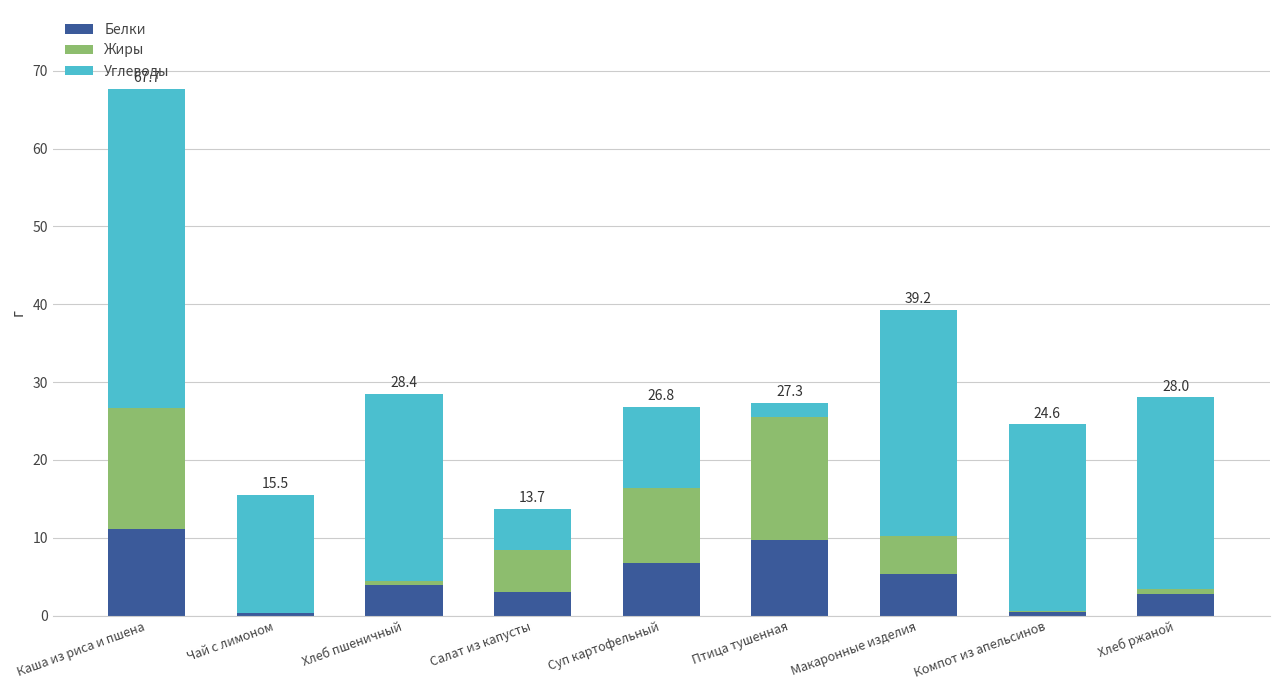

What is the total value across all series at Макаронные изделия?

39.2